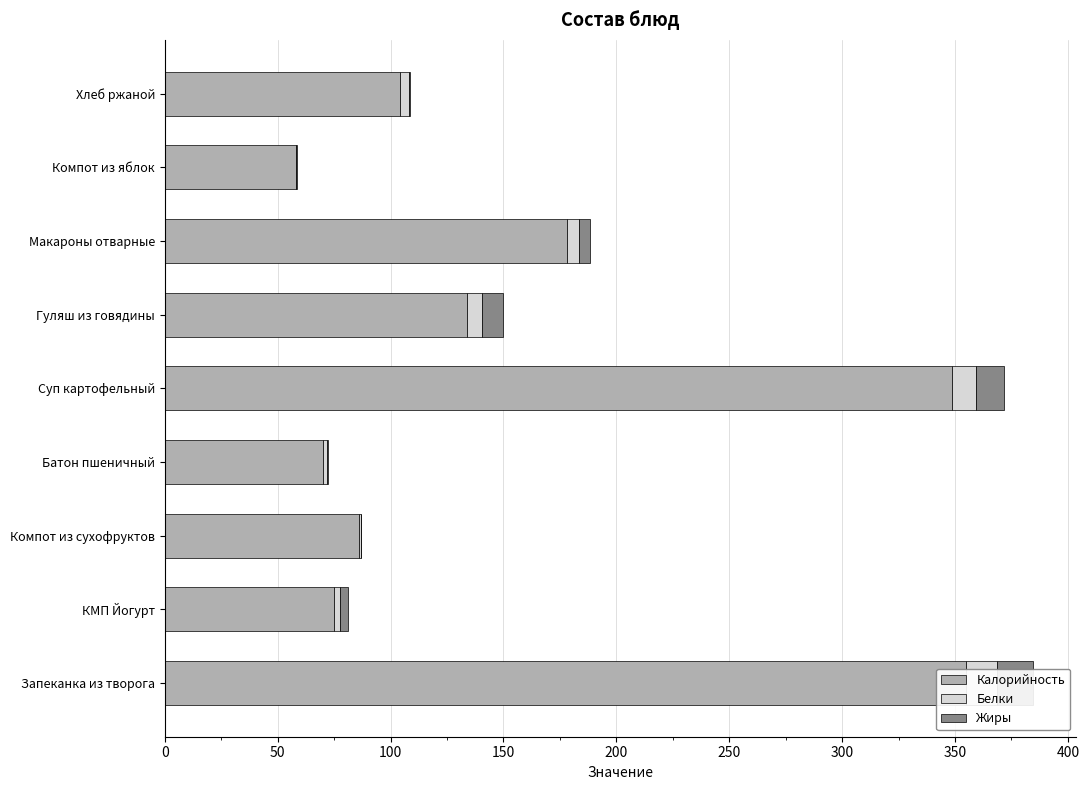

How many groups of bars are there?

9